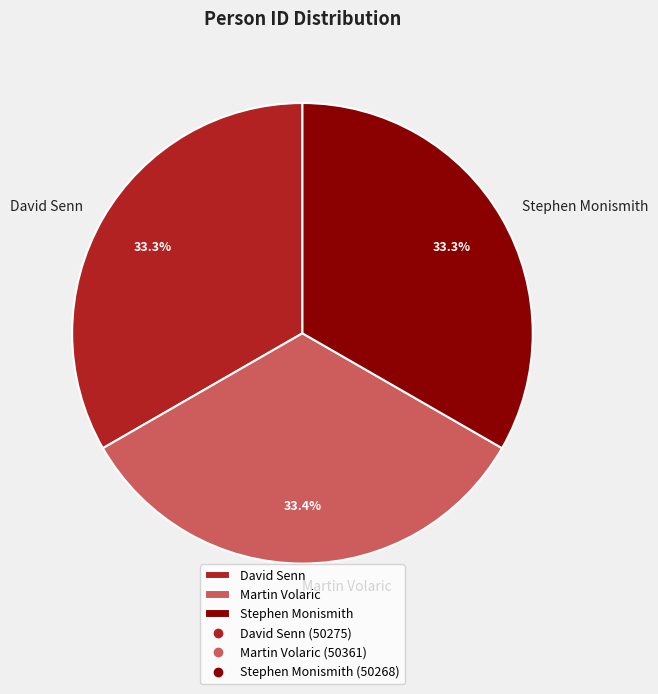

What is the ratio of the value at Martin Volaric to the value at David Senn?

1.0